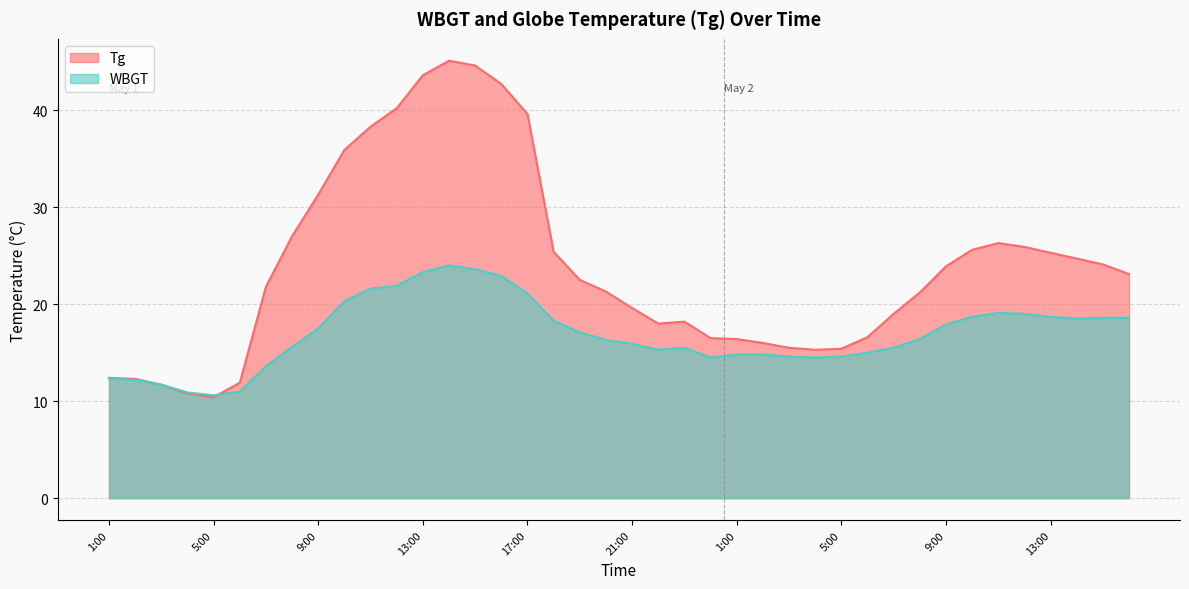

At 2:00, list the series in order from largest to smallest.

Tg, WBGT